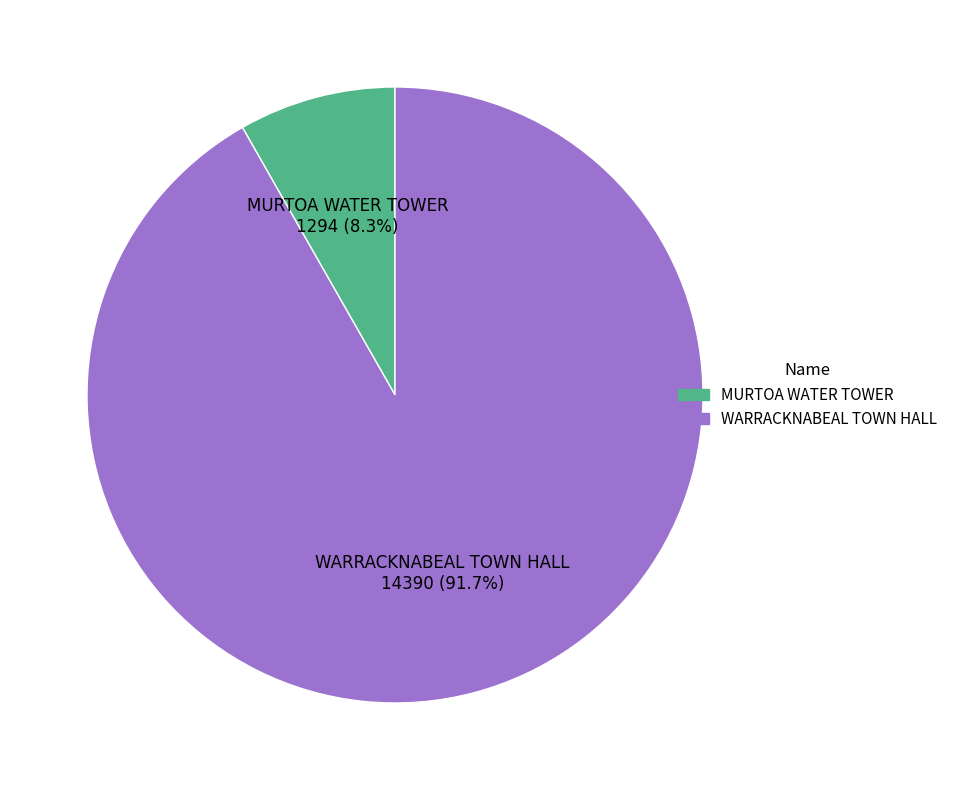

Count the number of slices in the pie.

2